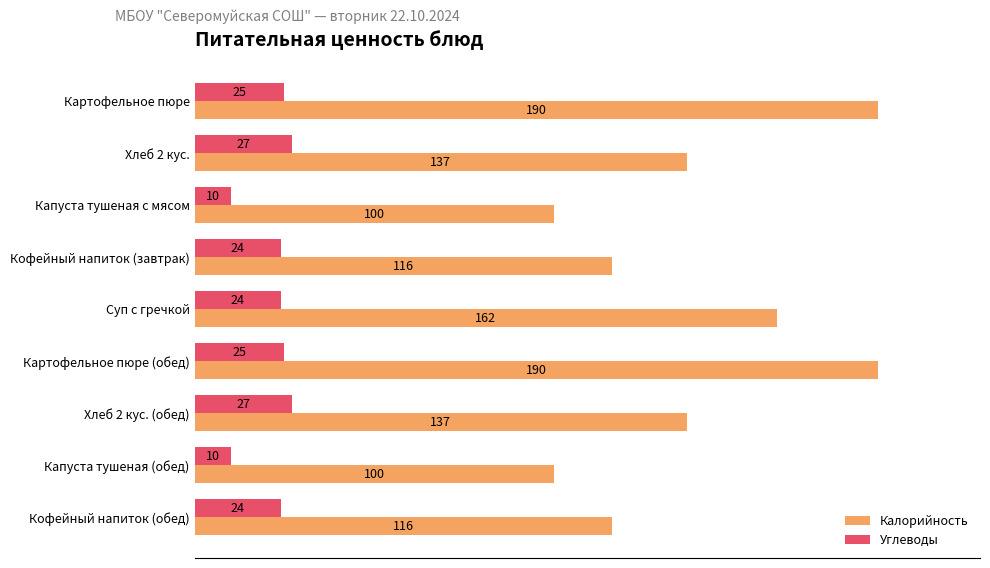

What are all the series names shown in the legend?

Калорийность, Углеводы